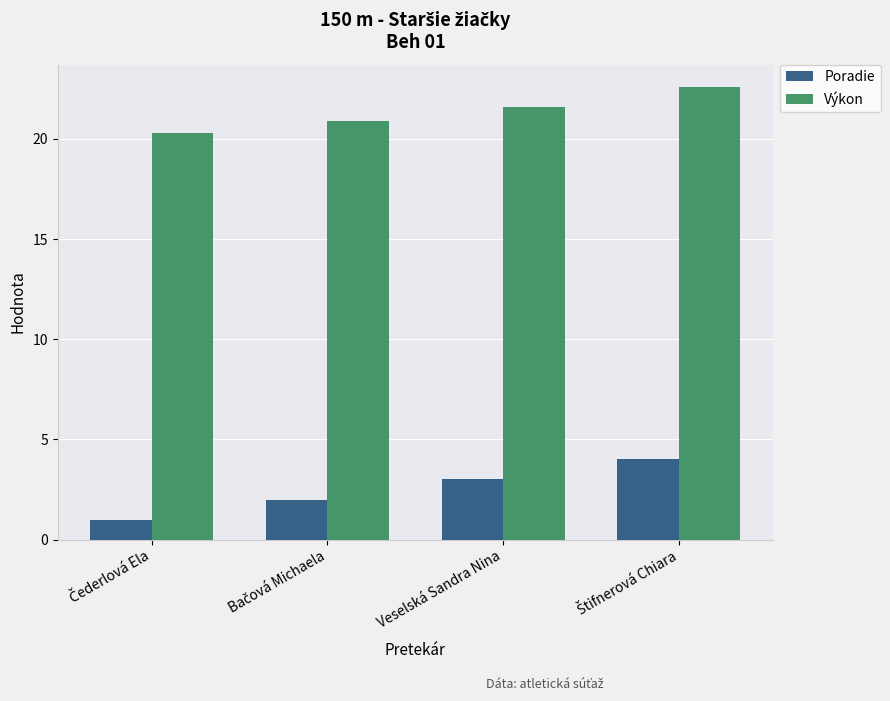

How many Výkon values are between 20 and 22?

3